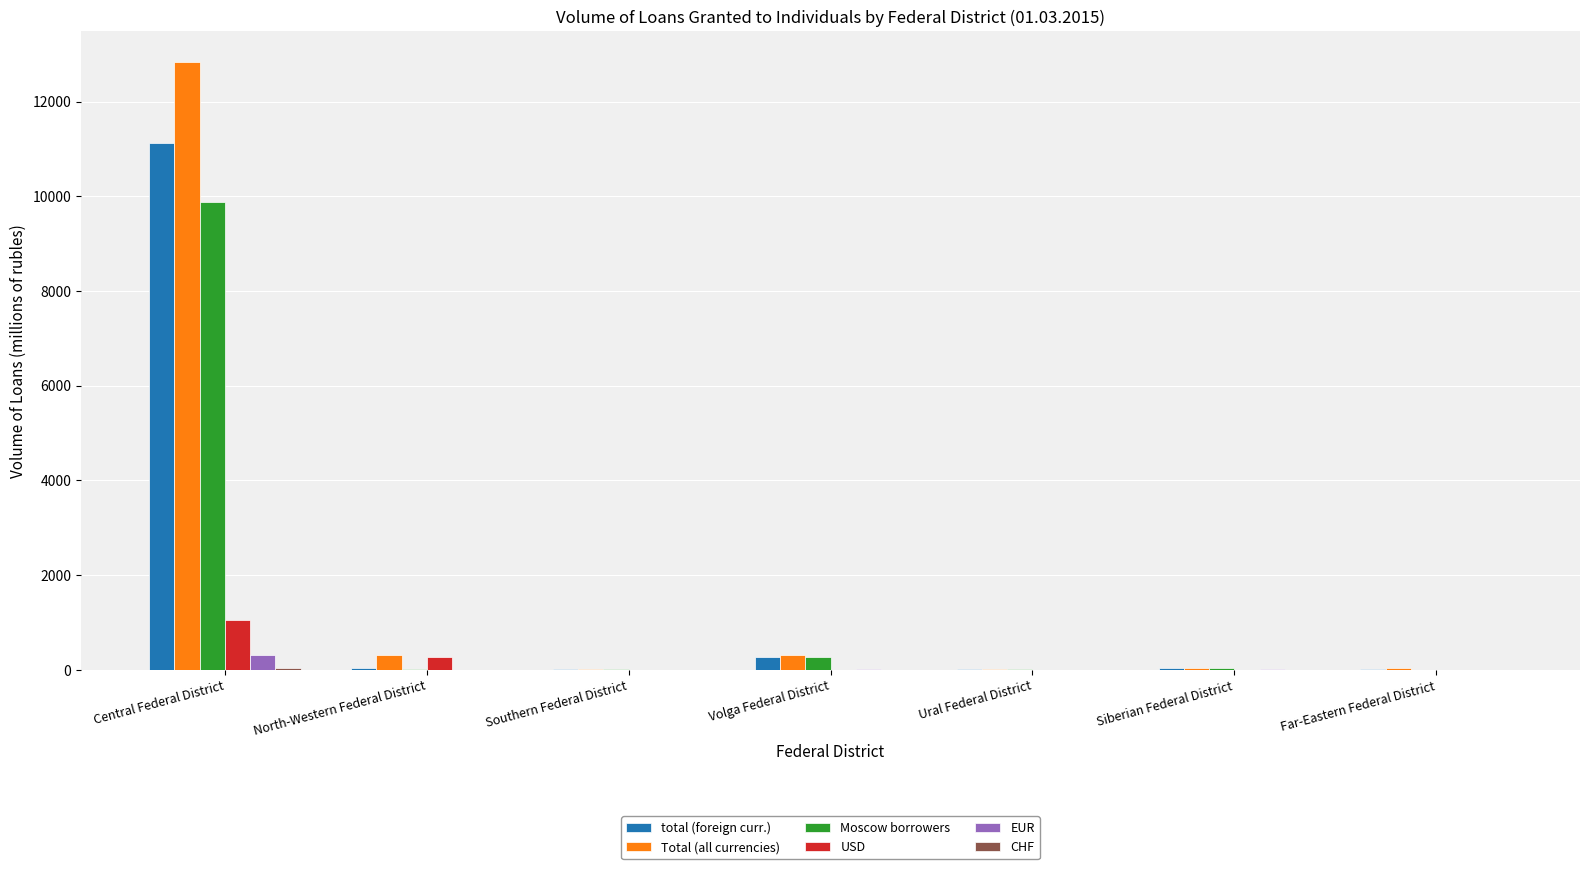

At which category is the sum across all series the highest?

Central Federal District